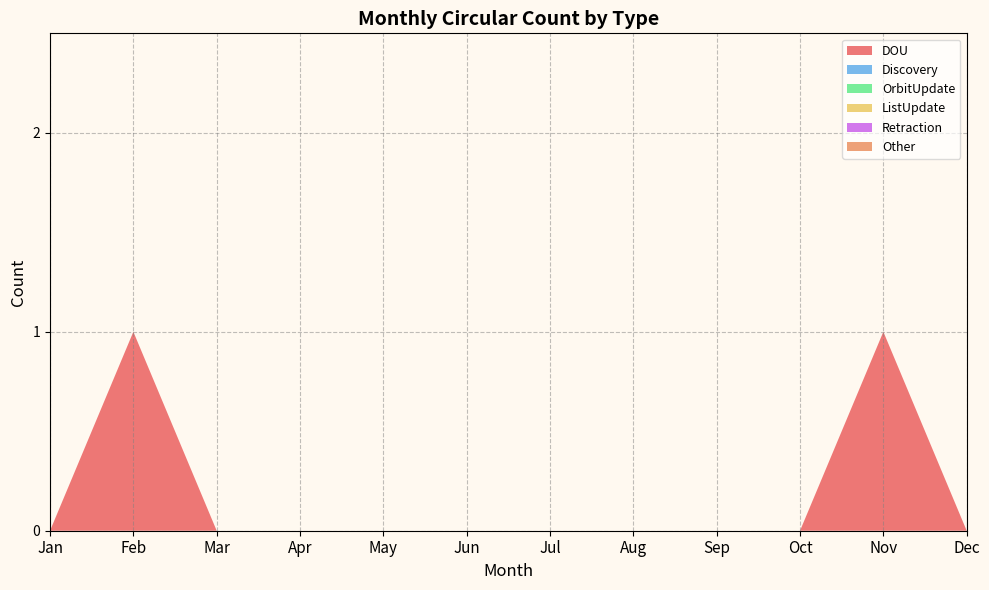

Reading left to right, what are all the values shown in this chart?

DOU: 0	1	0	0	0	0	0	0	0	0	1	0
Discovery: 0	0	0	0	0	0	0	0	0	0	0	0
OrbitUpdate: 0	0	0	0	0	0	0	0	0	0	0	0
ListUpdate: 0	0	0	0	0	0	0	0	0	0	0	0
Retraction: 0	0	0	0	0	0	0	0	0	0	0	0
Other: 0	0	0	0	0	0	0	0	0	0	0	0